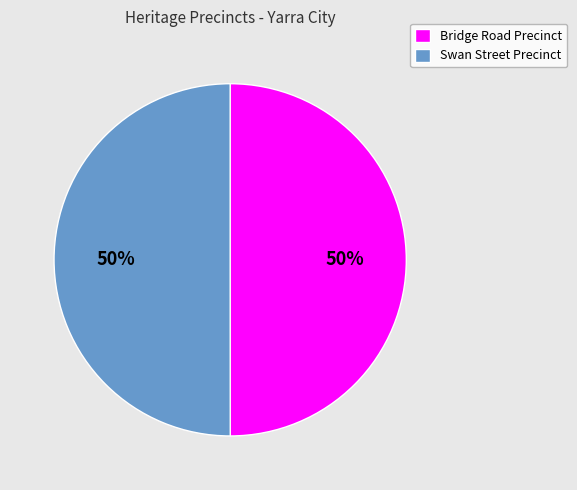

To the nearest percent, what percentage of the pie is Bridge Road Precinct?

50%